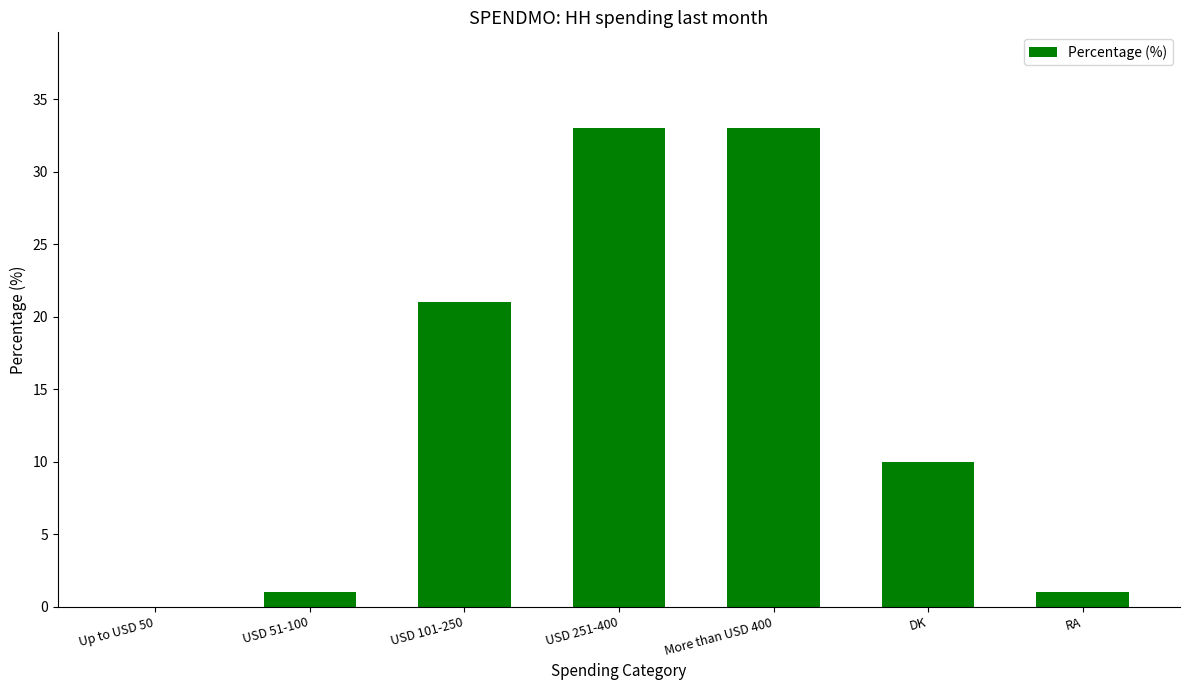

What is the maximum value shown in the chart?

33